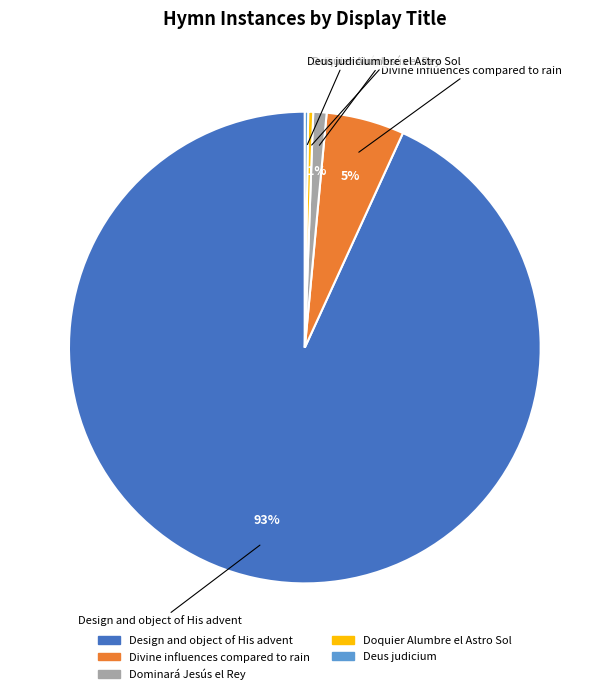

Combined, do Doquier Alumbre el Astro Sol and Dominará Jesús el Rey account for over 50%?

No